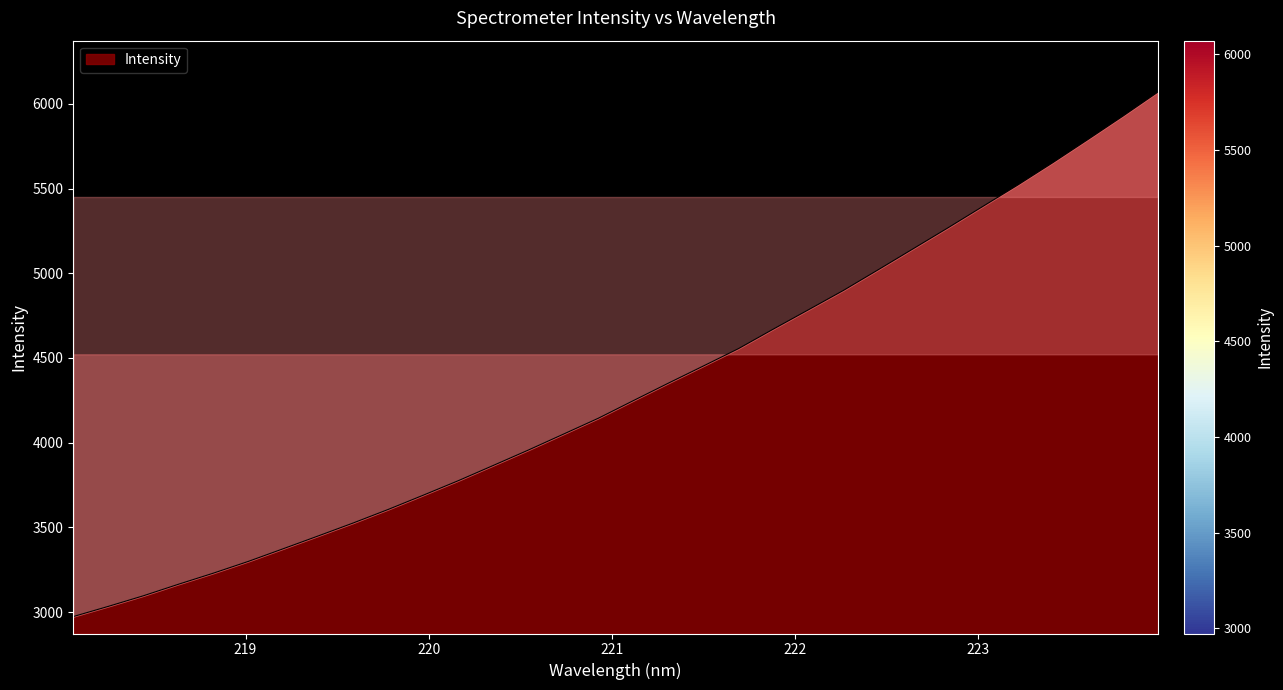

What is the maximum value shown in the chart?

6070.1